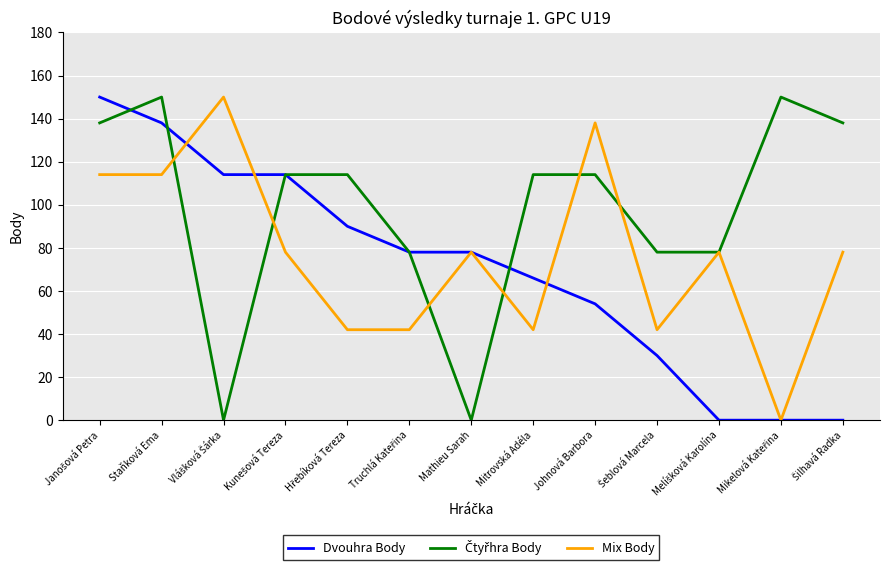

What is the total value across all series at Mitrovská Adéla?

222